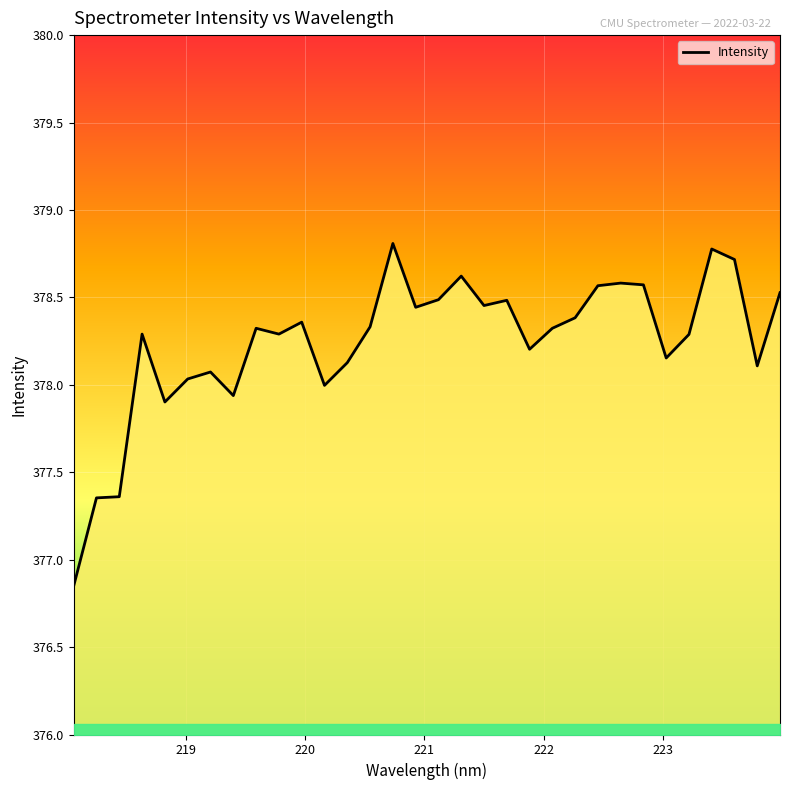

What is the greatest value displayed?

378.8